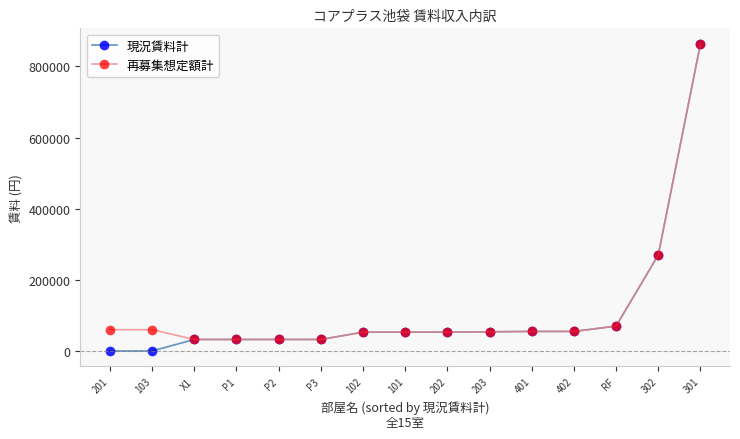

What is the difference between the maximum and second lowest values in the 再募集想定額計 series?

831600